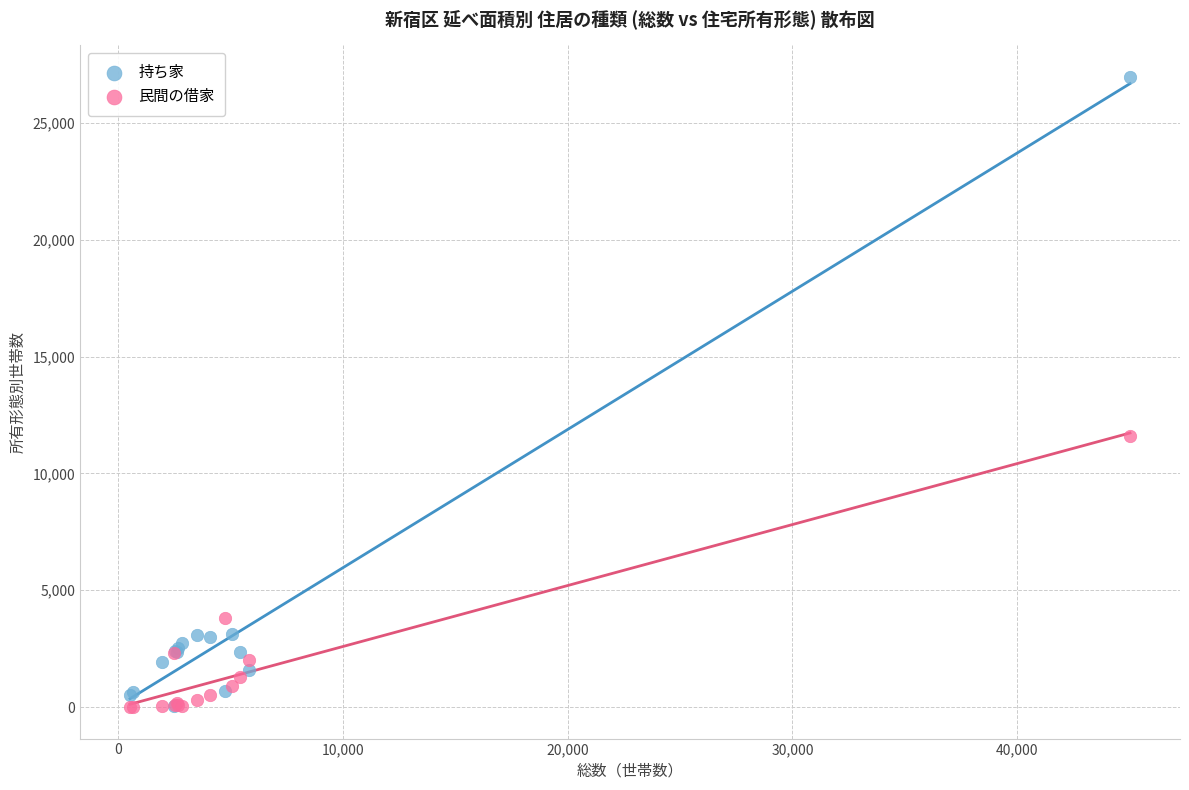

In the 民間の借家 series, what Y value is closest to 5807?

3797